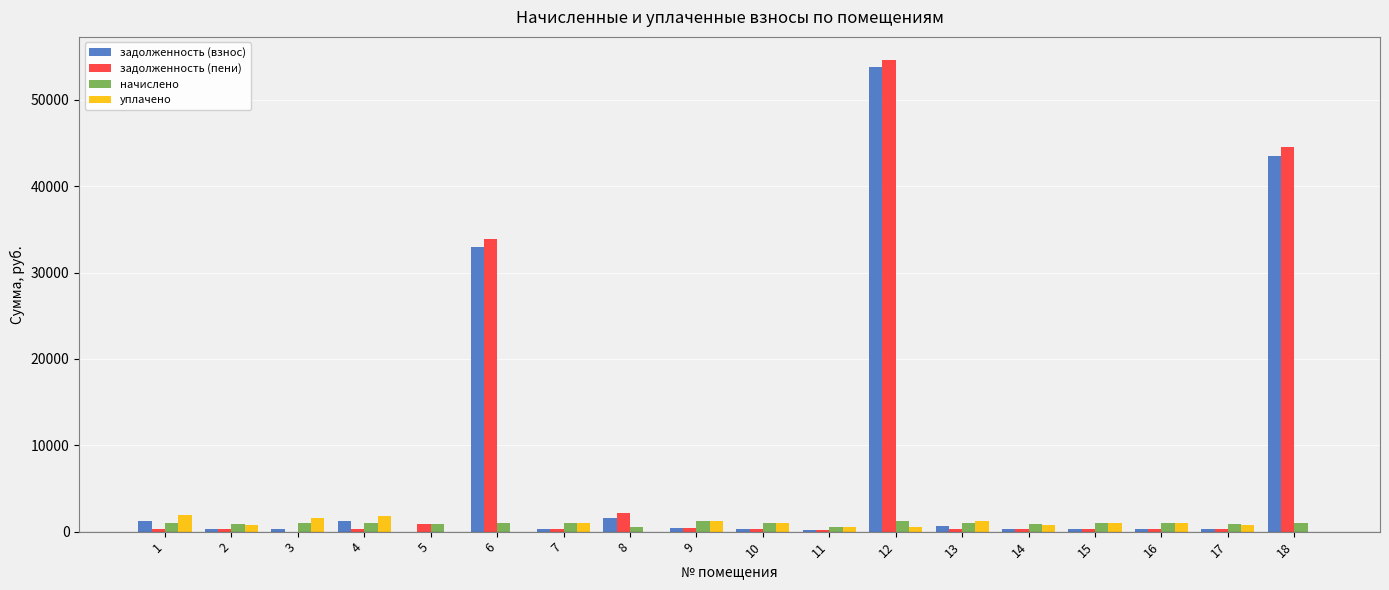

What is the total value across all series at 12?

110148.5